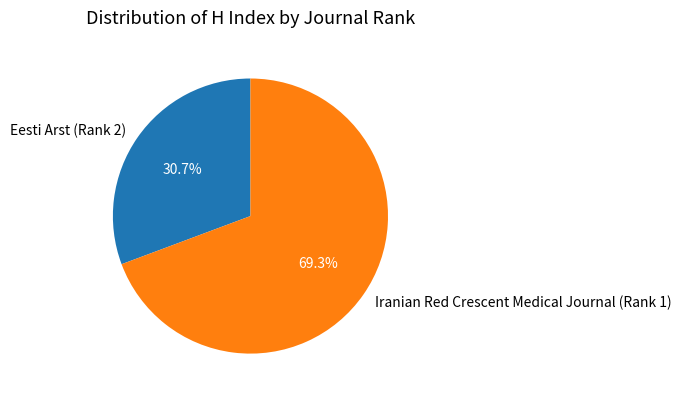

Which slice is the smallest?

Eesti Arst (Rank 2)